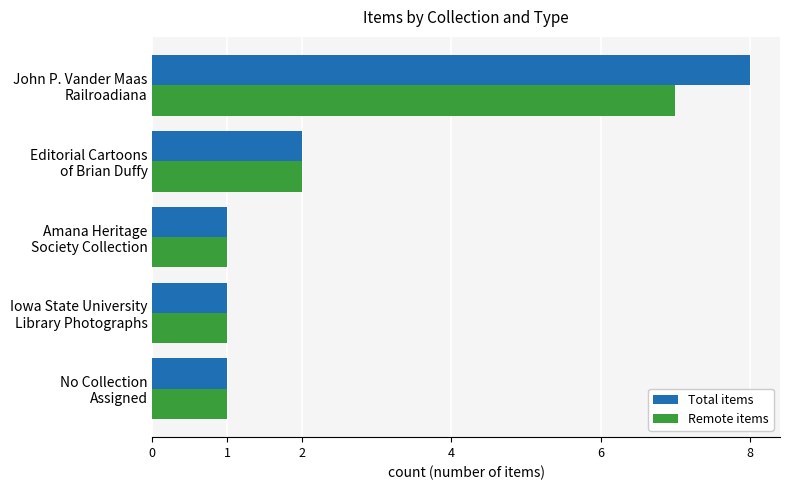

Which series has the largest range (max minus min)?

Total items